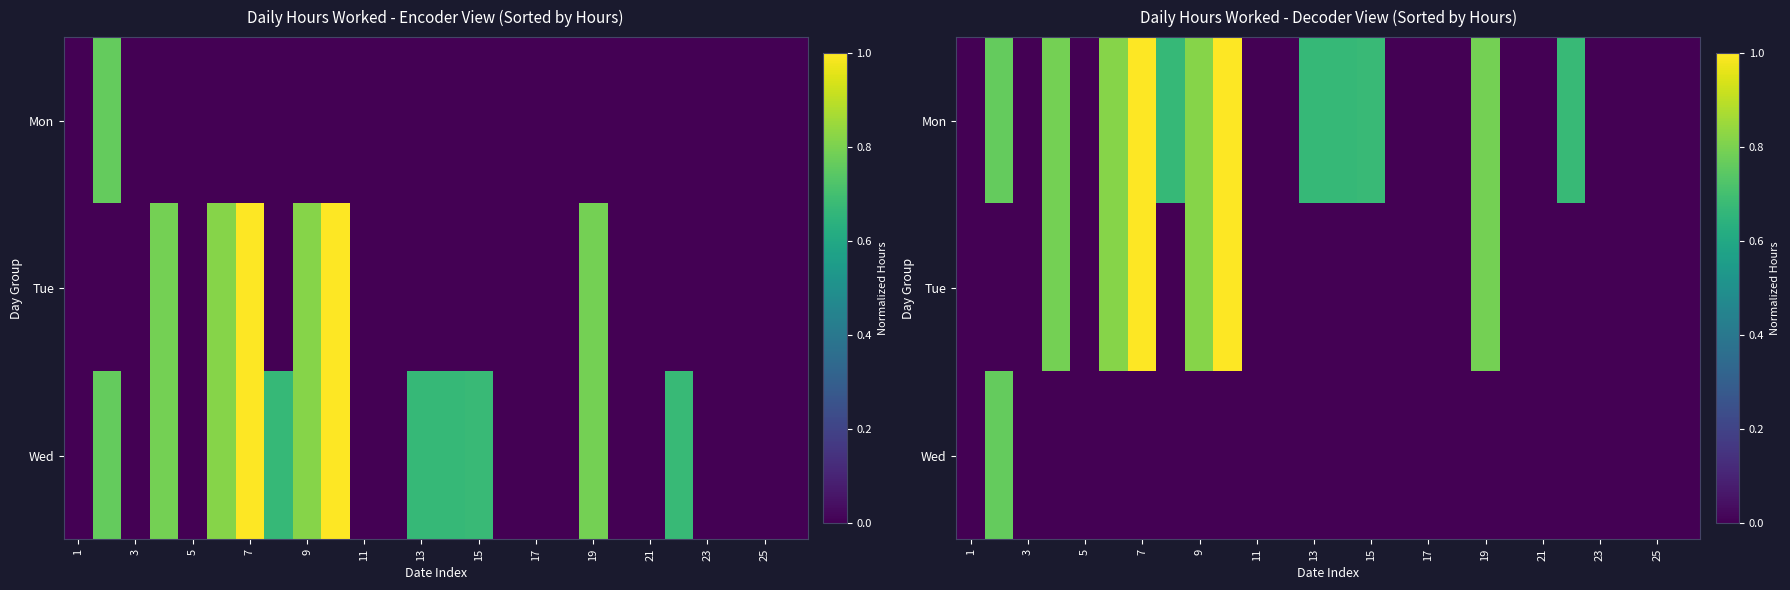

At which label is Wed closest to 0?

1